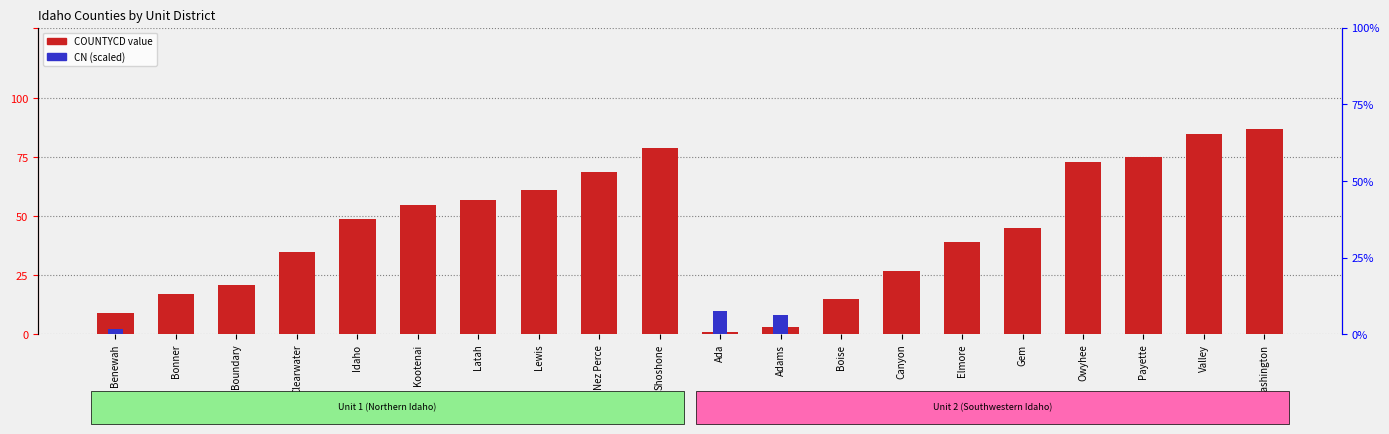

What is the difference between the maximum and second lowest values in the CN (scaled) series?

9.9